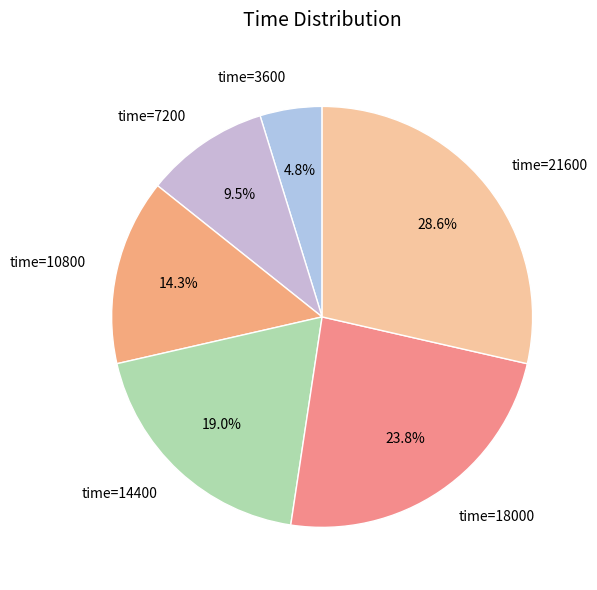

What portion of the pie excludes time=7200?

90.5%